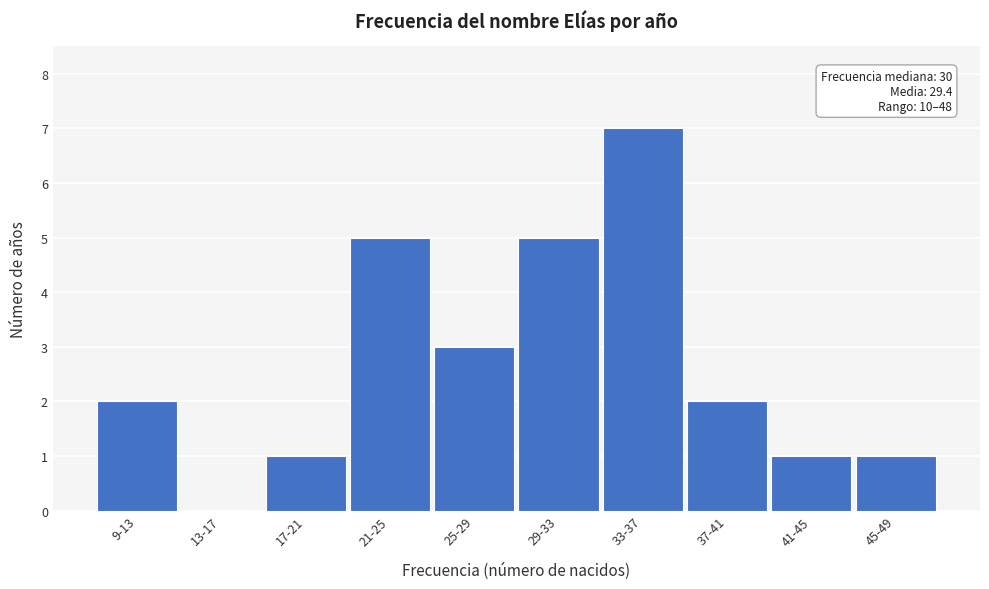

Reading left to right, what are all the values shown in this chart?

9-13=2	13-17=0	17-21=1	21-25=5	25-29=3	29-33=5	33-37=7	37-41=2	41-45=1	45-49=1